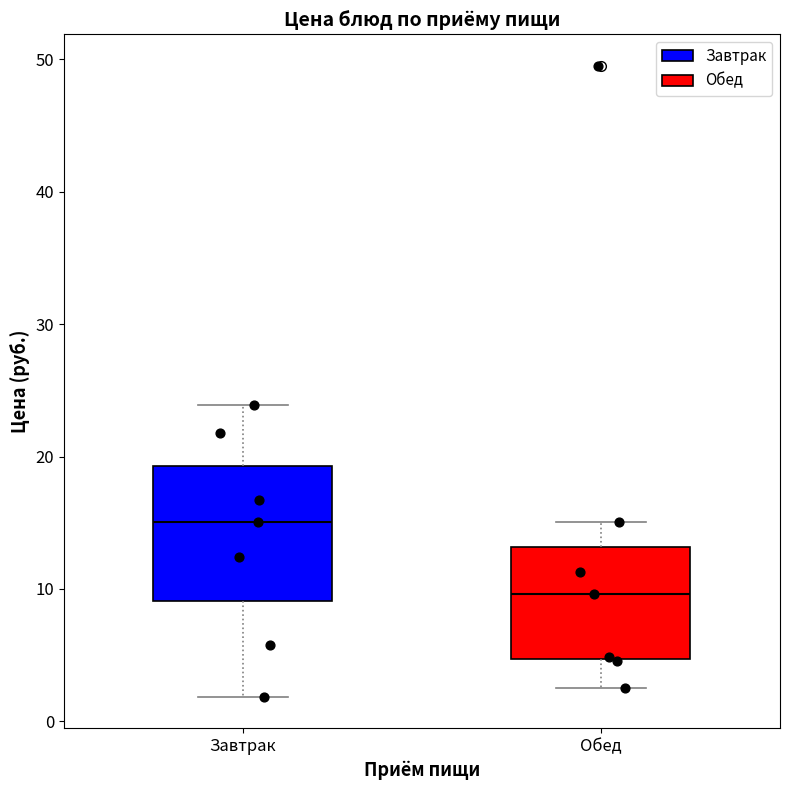

Where does the upper whisker of the box for Завтрак end on the y-axis? The values are not printed on the chart, so give them approximately, as read against the axis.

24